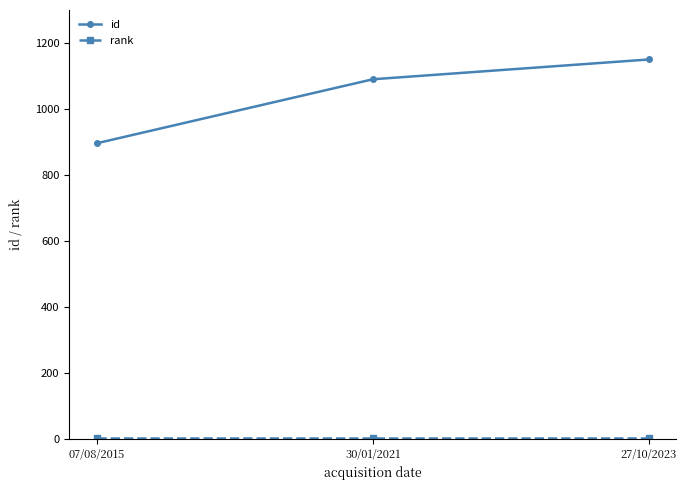

What is the difference between the maximum and second lowest values in the id series?

60